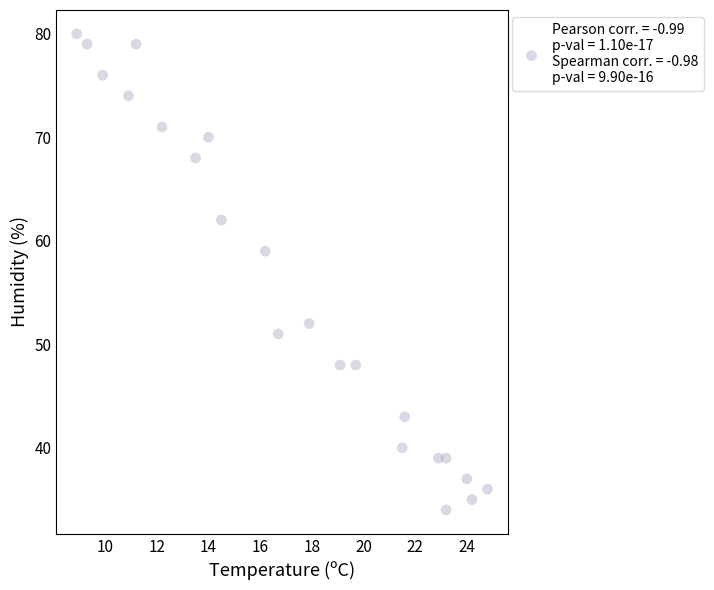

What is the range of Y values (max minus min)?

46